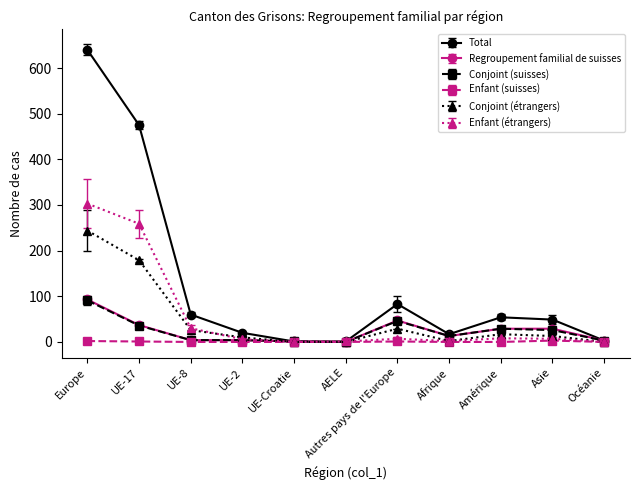

At how many categories does at least one series exceed 587?

1